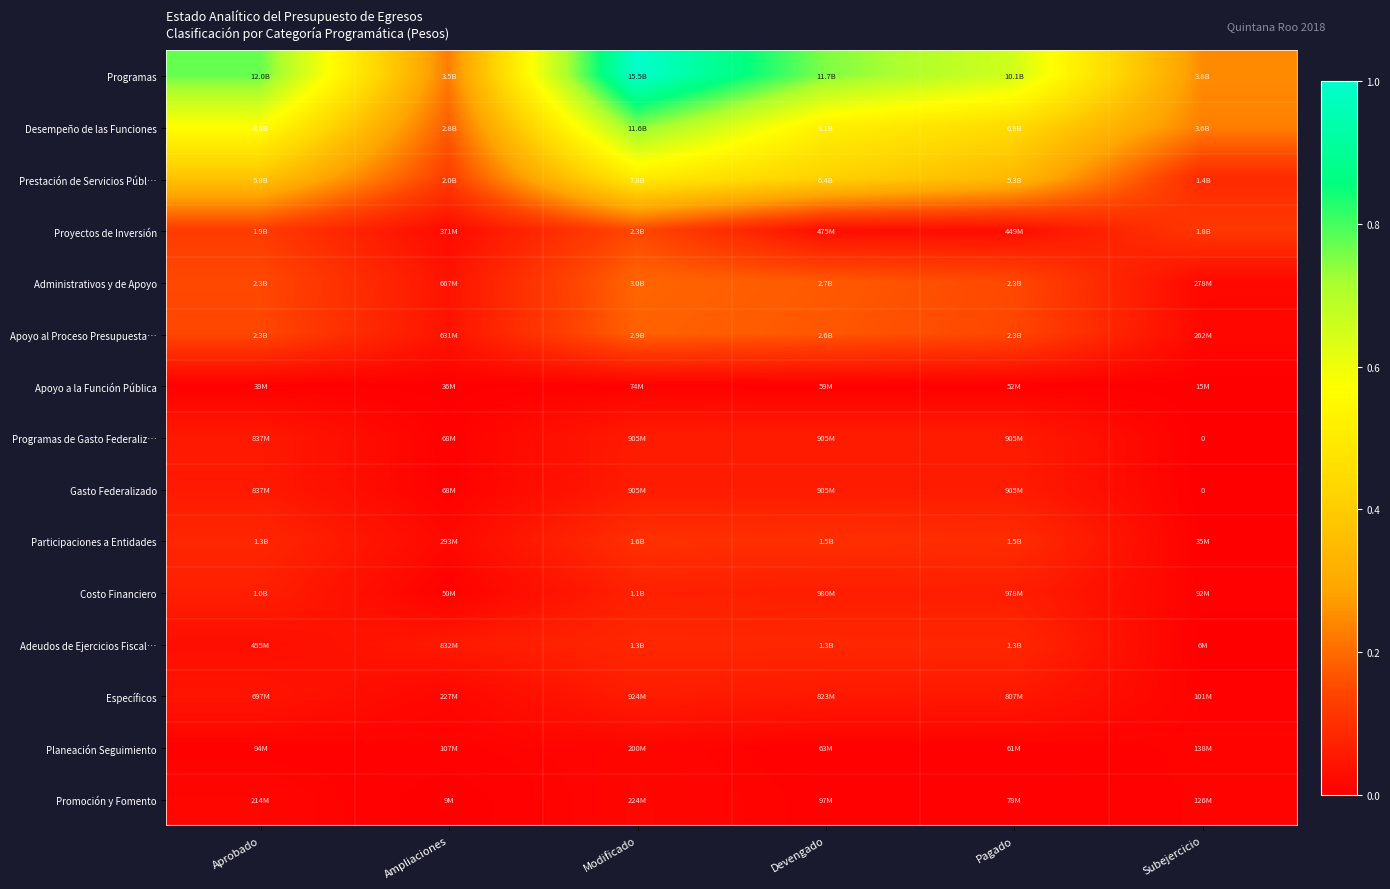

At which category does the chart reach its peak across all series?

Modificado